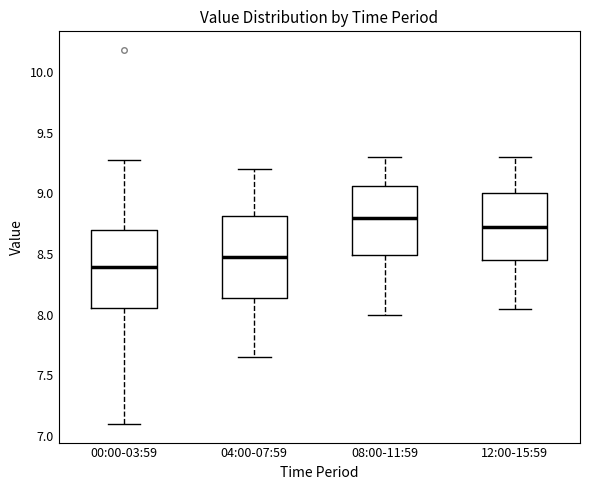

Where does the upper whisker of the box for 04:00-07:59 end on the y-axis? The values are not printed on the chart, so give them approximately, as read against the axis.

9.20